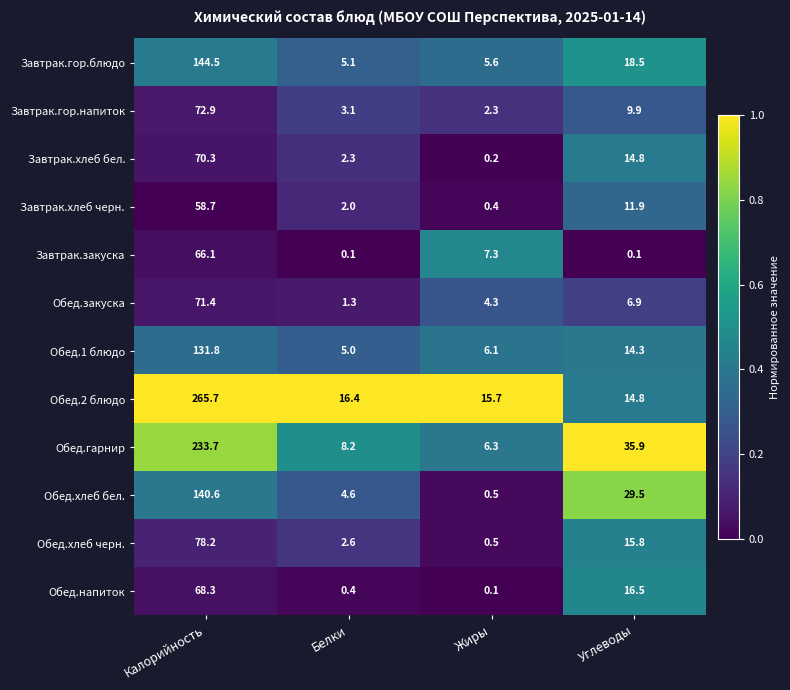

Between Белки and Жиры, which series saw the biggest shift?

Завтрак.закуска